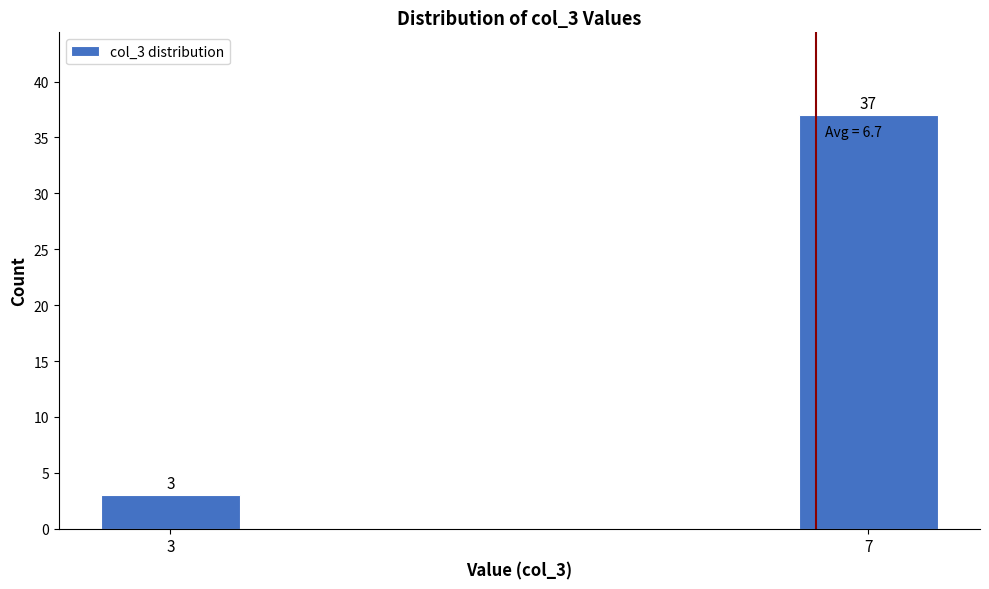

Reading left to right, list all the values displayed in this chart.

3	37